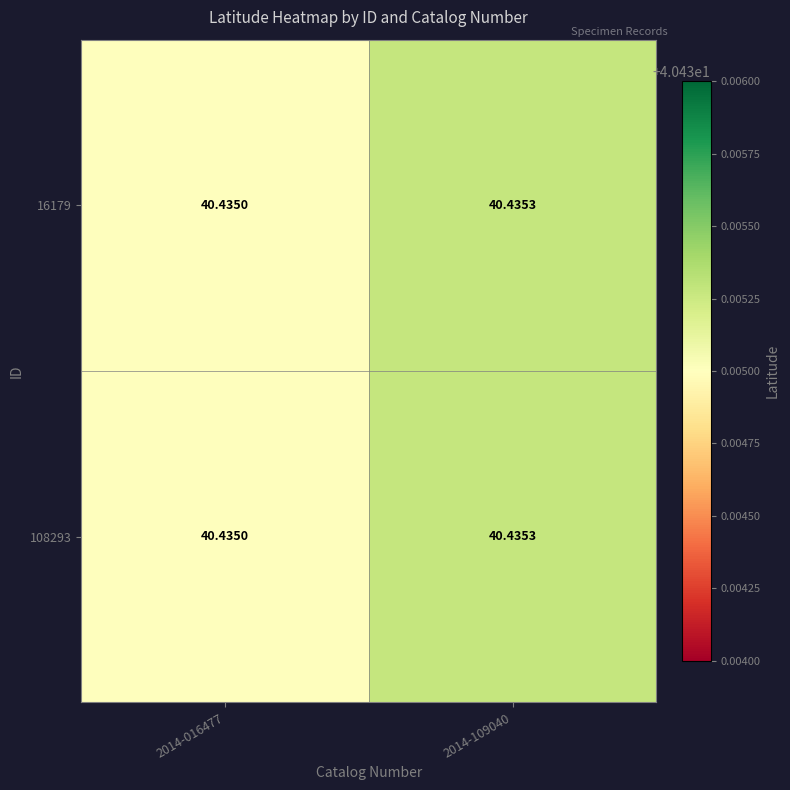

Is the value of 108293 at 2014-016477 greater than the value of 16179 at 2014-109040?

No